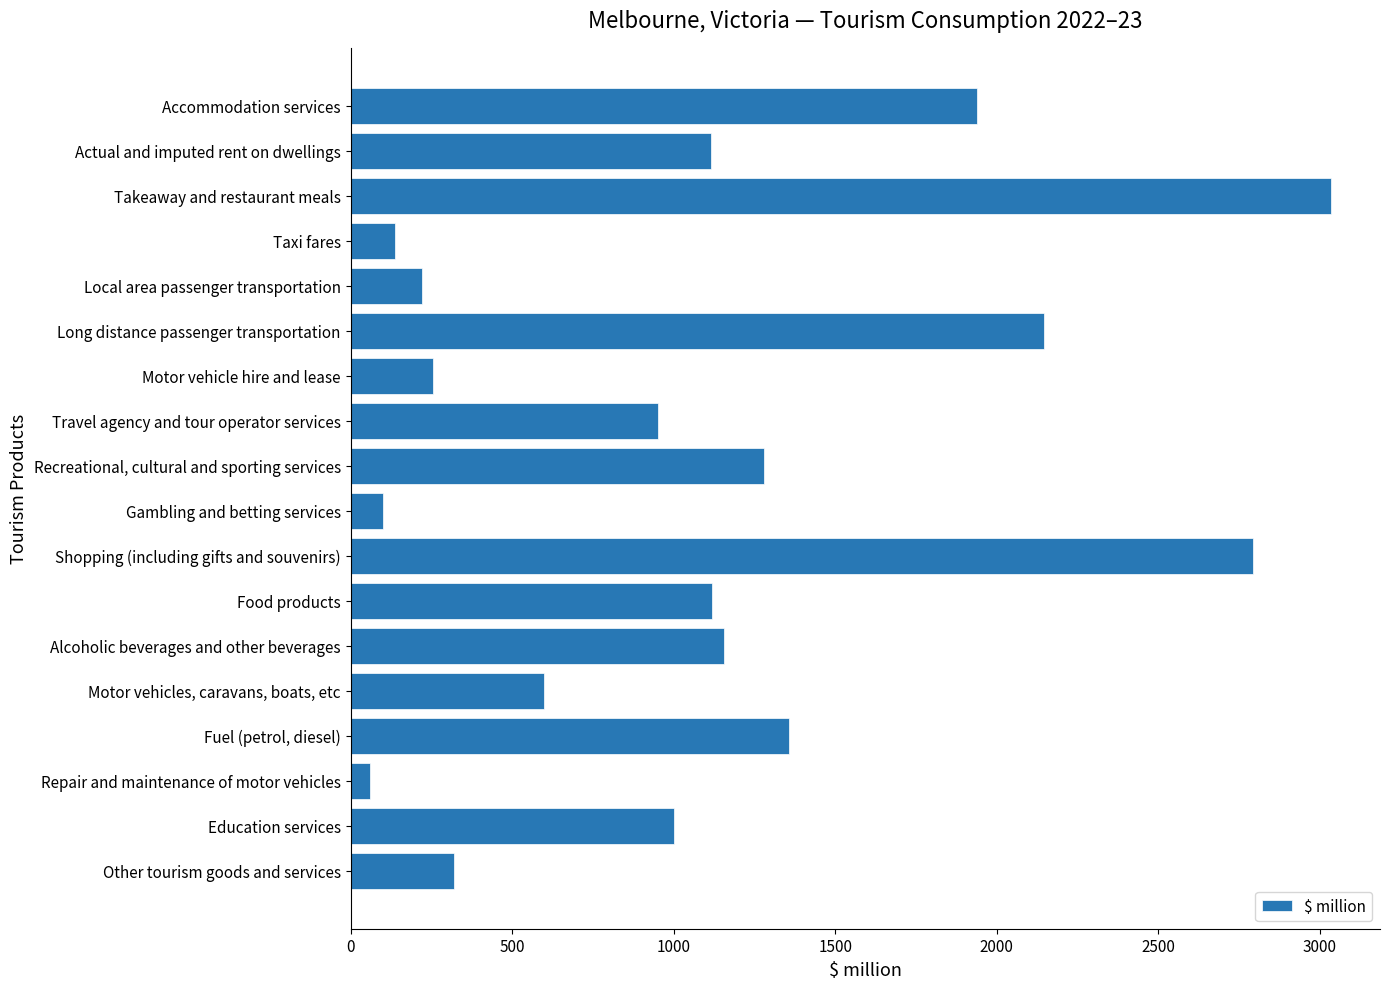

What is the change in value from Taxi fares to Education services?

+863.4